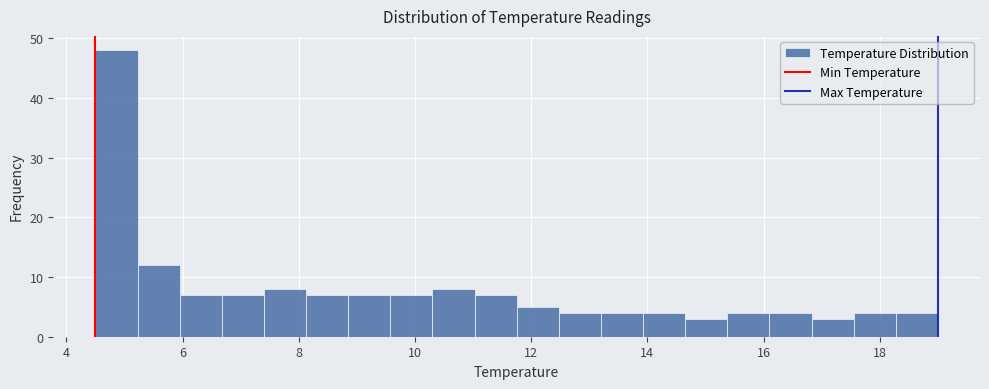

Read against the x-axis, roughly where is the centre of the tallest bar?

4.8